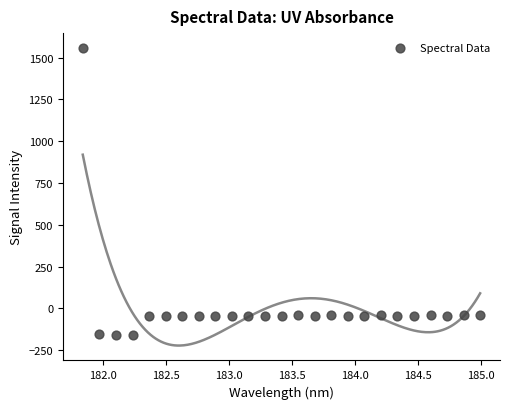

What is the range of X values (max minus min)?

3.1